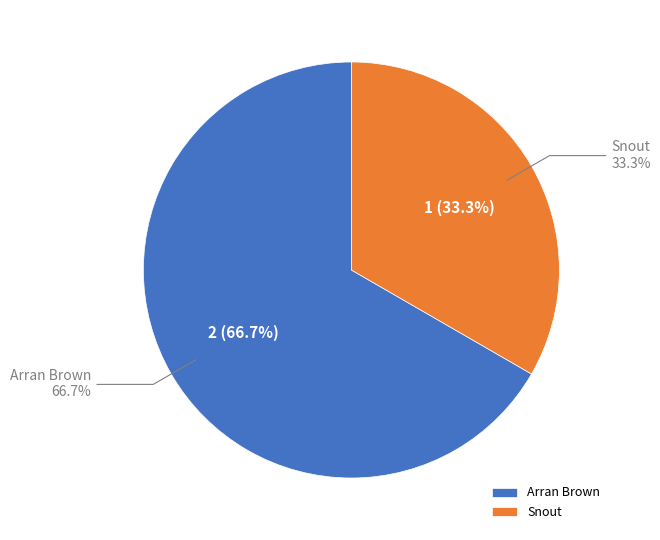

Combined, what portion of the pie is Snout and Arran Brown?

100.0%